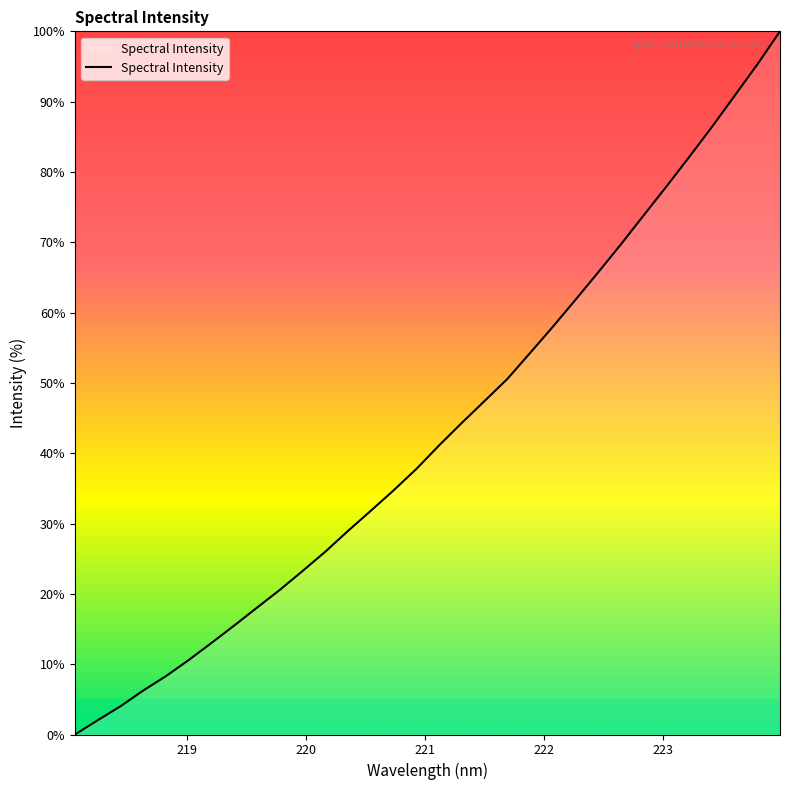

What is the difference between the maximum and minimum values?

100.0